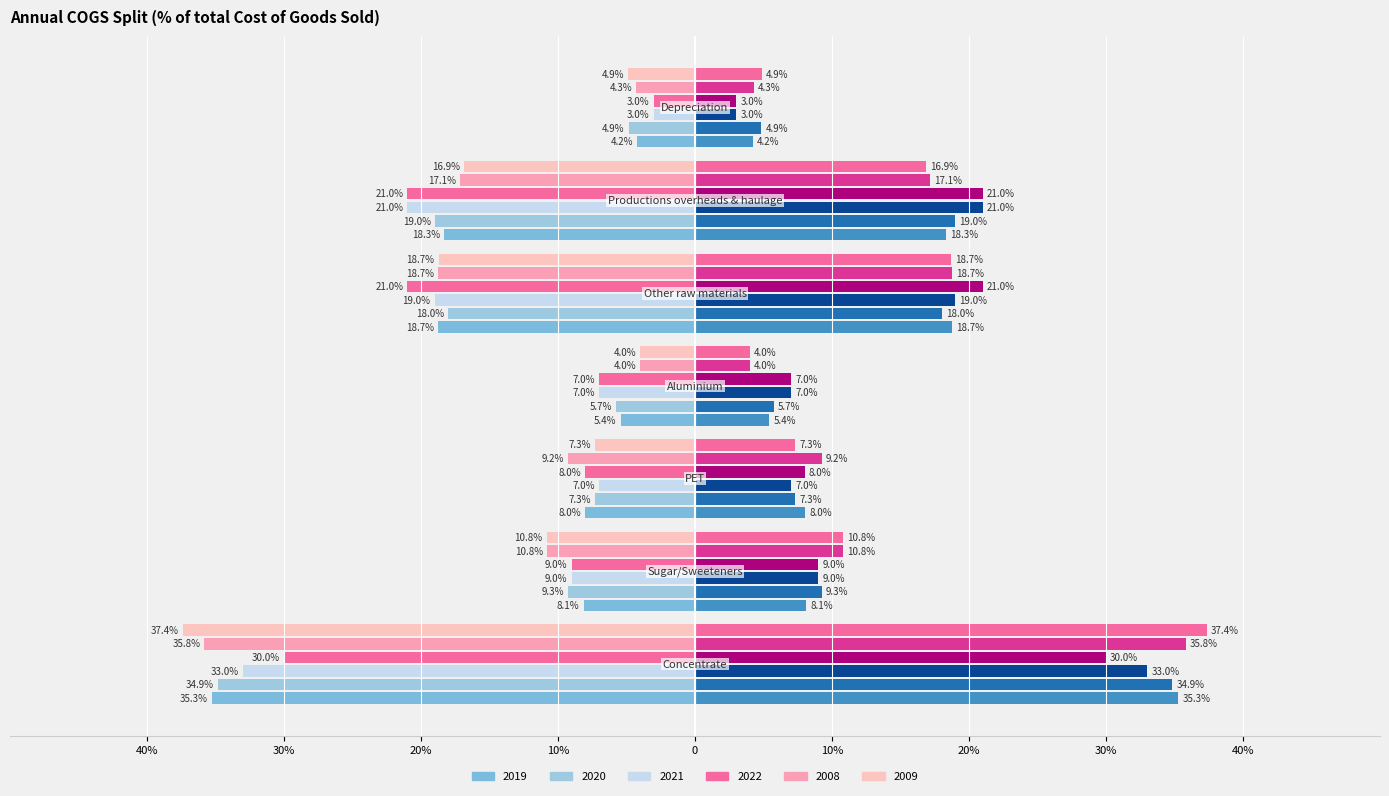

What is the label of the 4th bar from the right?

Aluminium